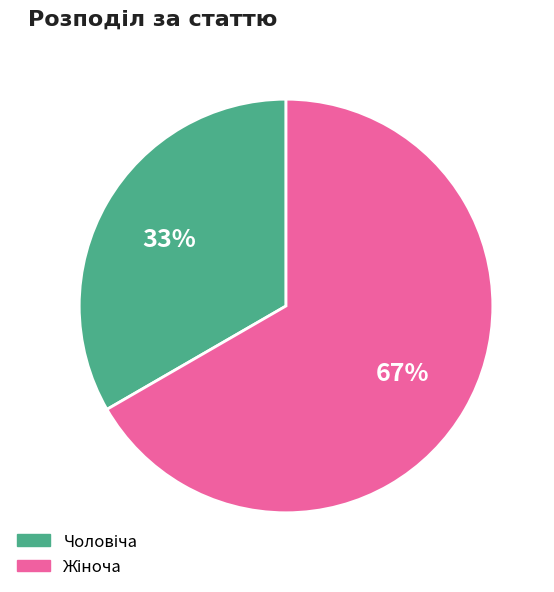

Is there any slice that represents more than half of the pie?

Yes